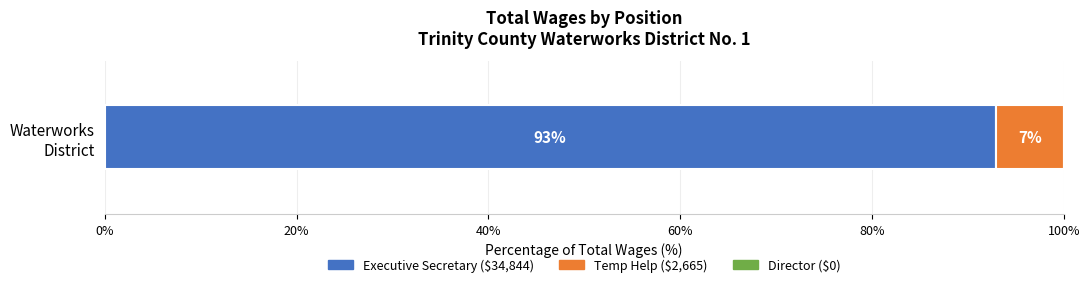

How many distinct data groups are displayed?

2